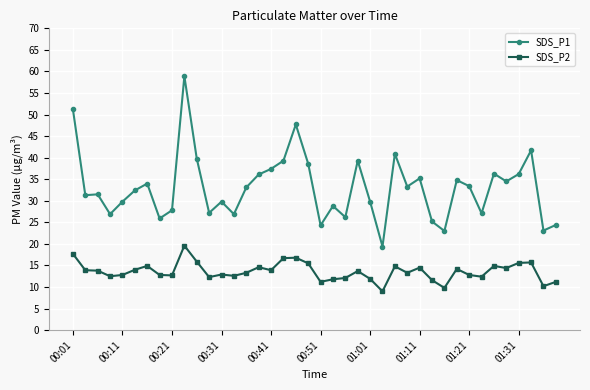

What is the maximum value shown in the chart?

58.9